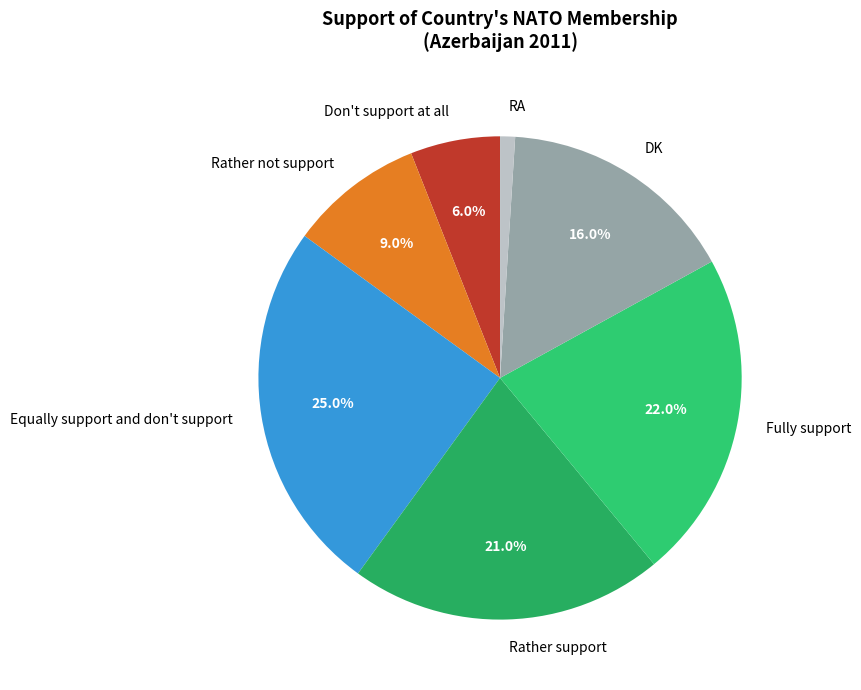

Does Equally support and don't support represent more than half of the total?

No